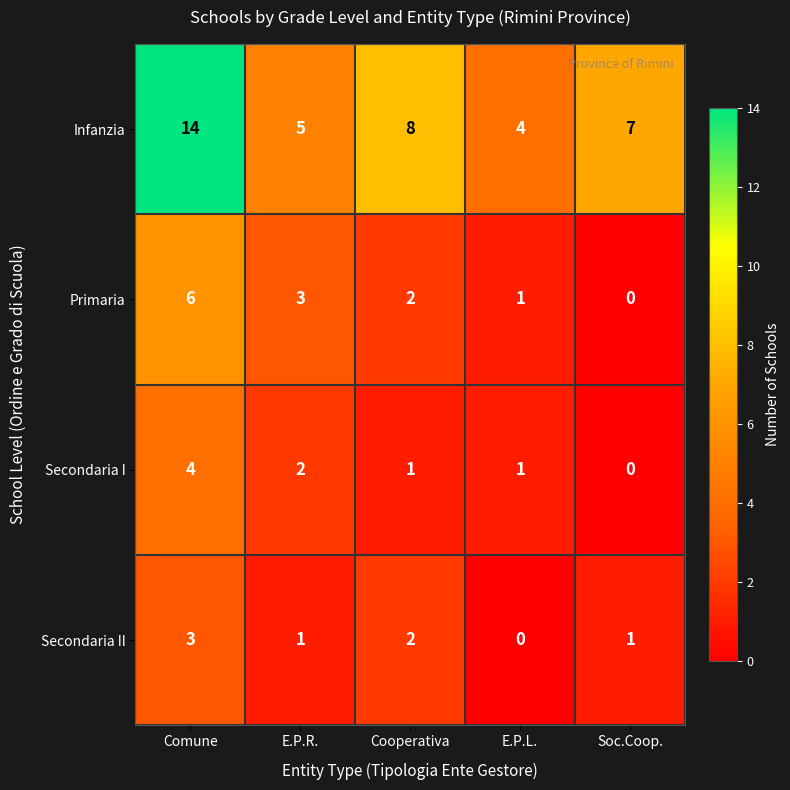

The value of Infanzia at E.P.R. is 5. True or false?

True